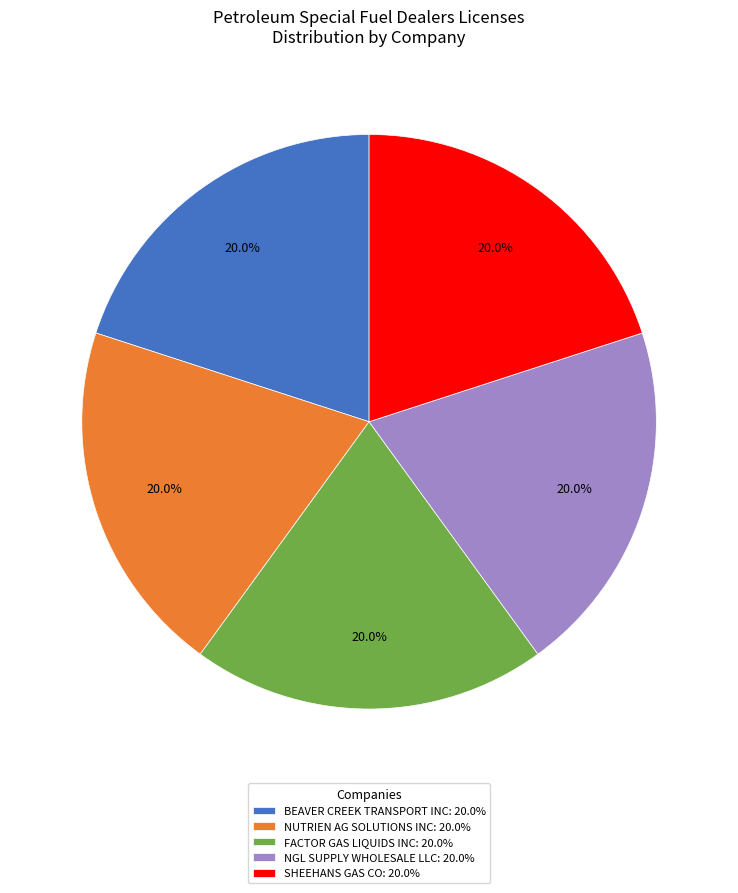

Is there any slice that represents more than half of the pie?

No